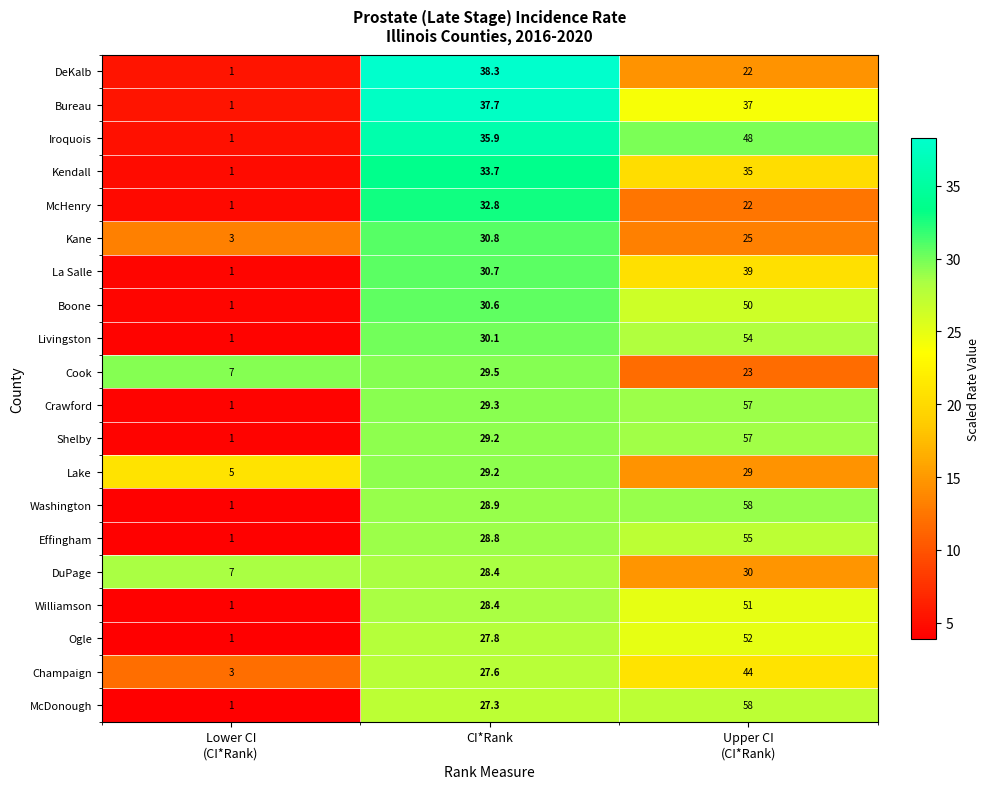

At which label is Washington closest to 29?

CI*Rank